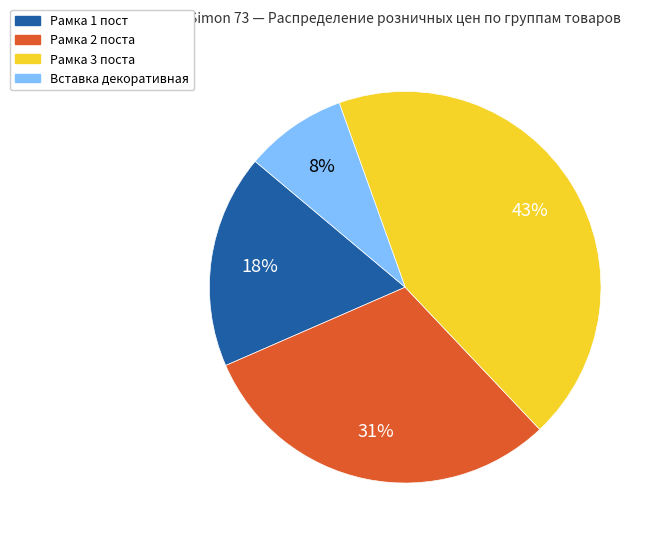

To the nearest percent, what is the average slice percentage?

25%